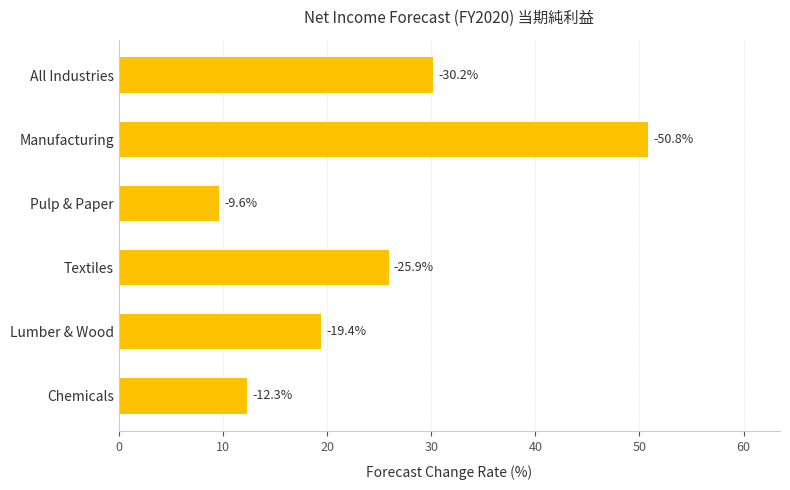

How many values exceed 25?

3